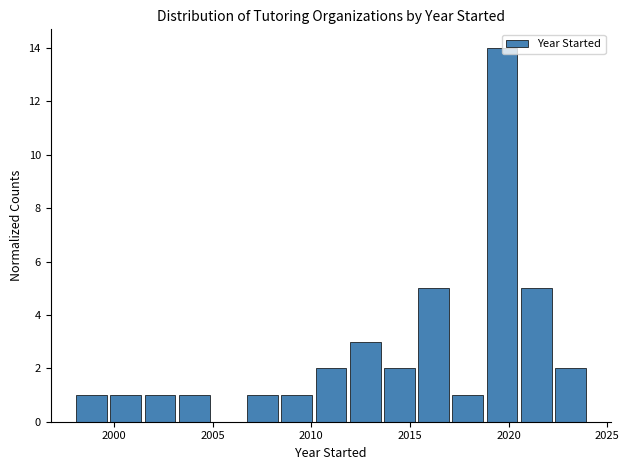

Around what value on the x-axis is the tallest bar? Give the approximate position of its centre, as read against the axis.

2019.5